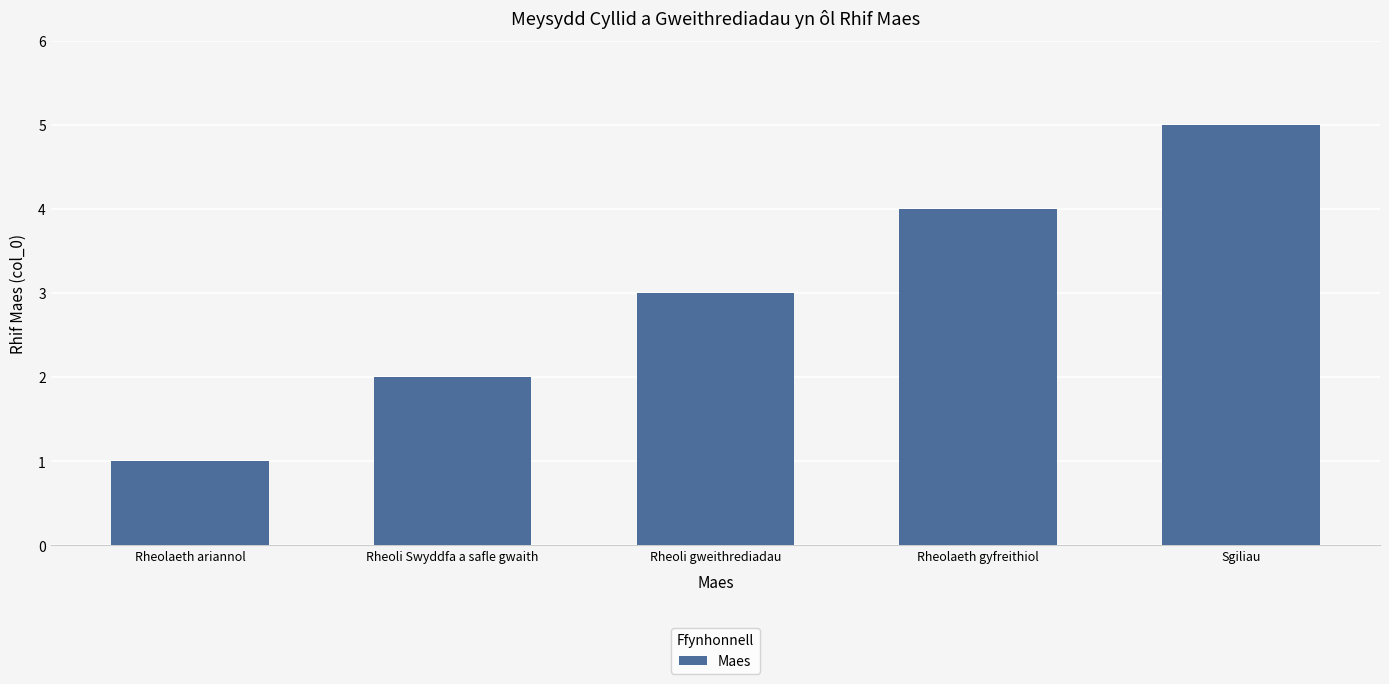

Count the number of data series in this chart.

1